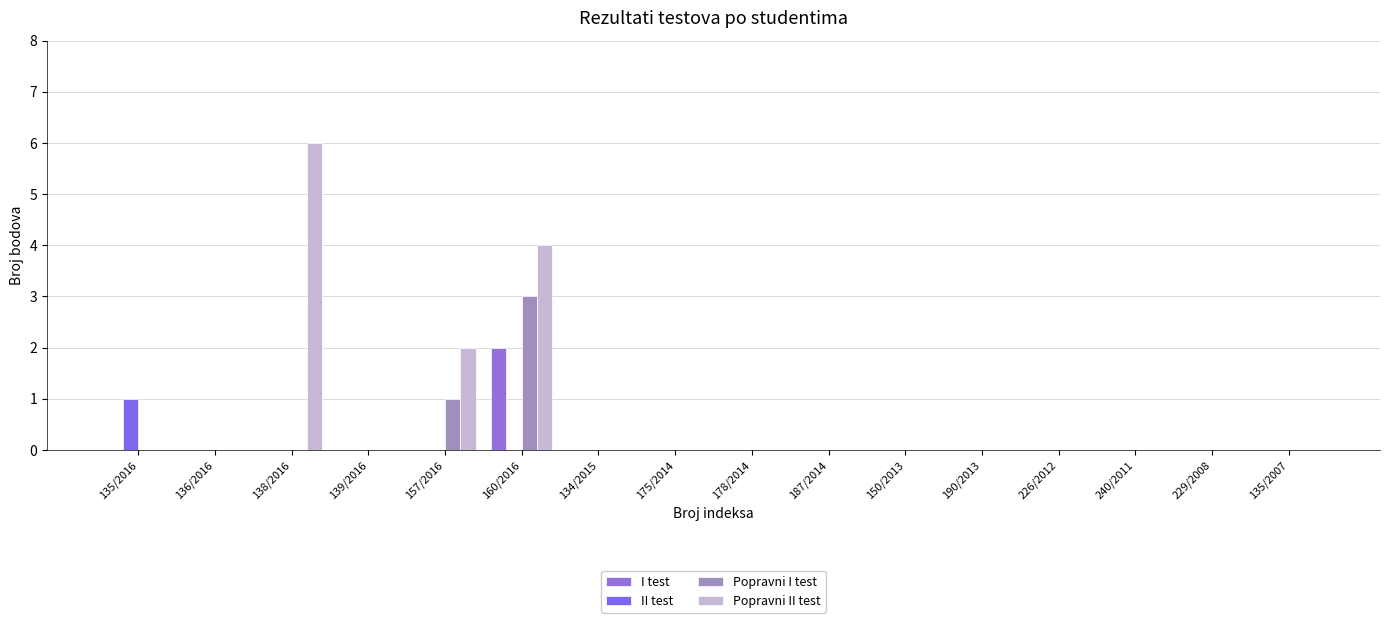

What are all the series names shown in the legend?

I test, II test, Popravni I test, Popravni II test